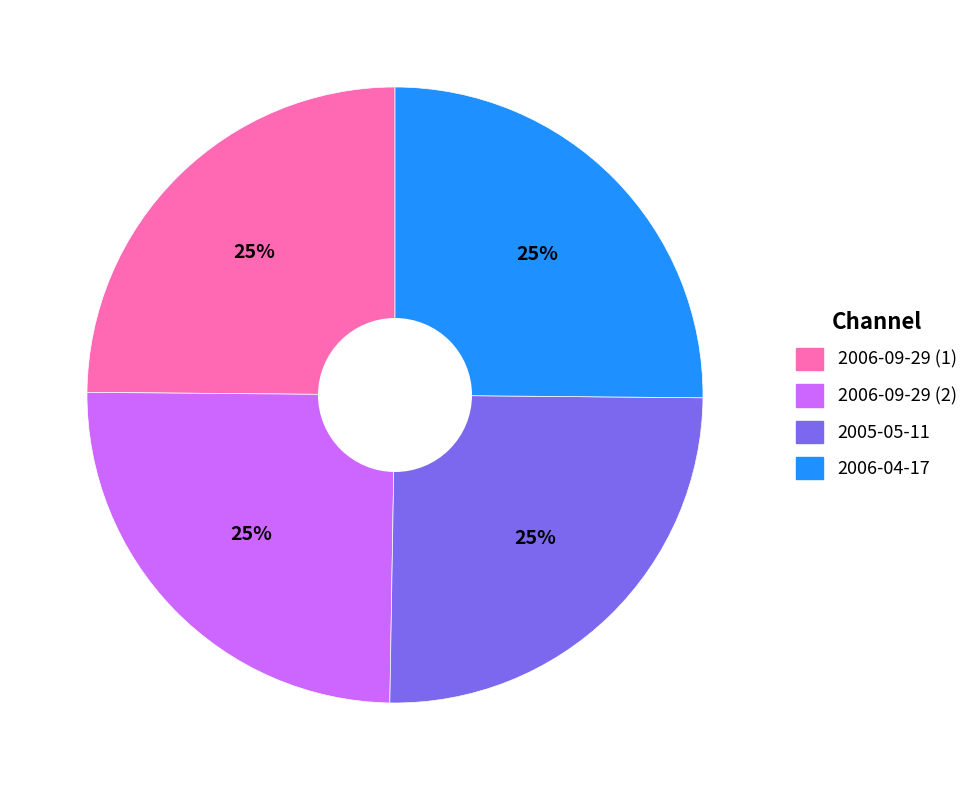

What is the ratio of the value at 2006-09-29 (1) to the value at 2005-05-11?

1.0